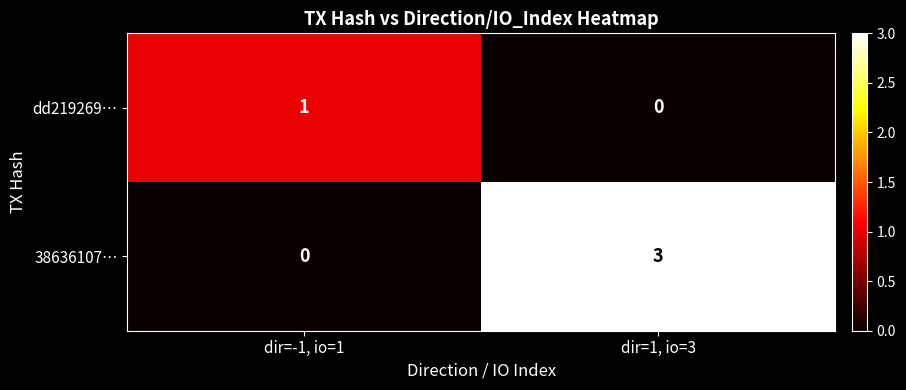

What is the difference between the highest and lowest values at dir=1, io=3?

3